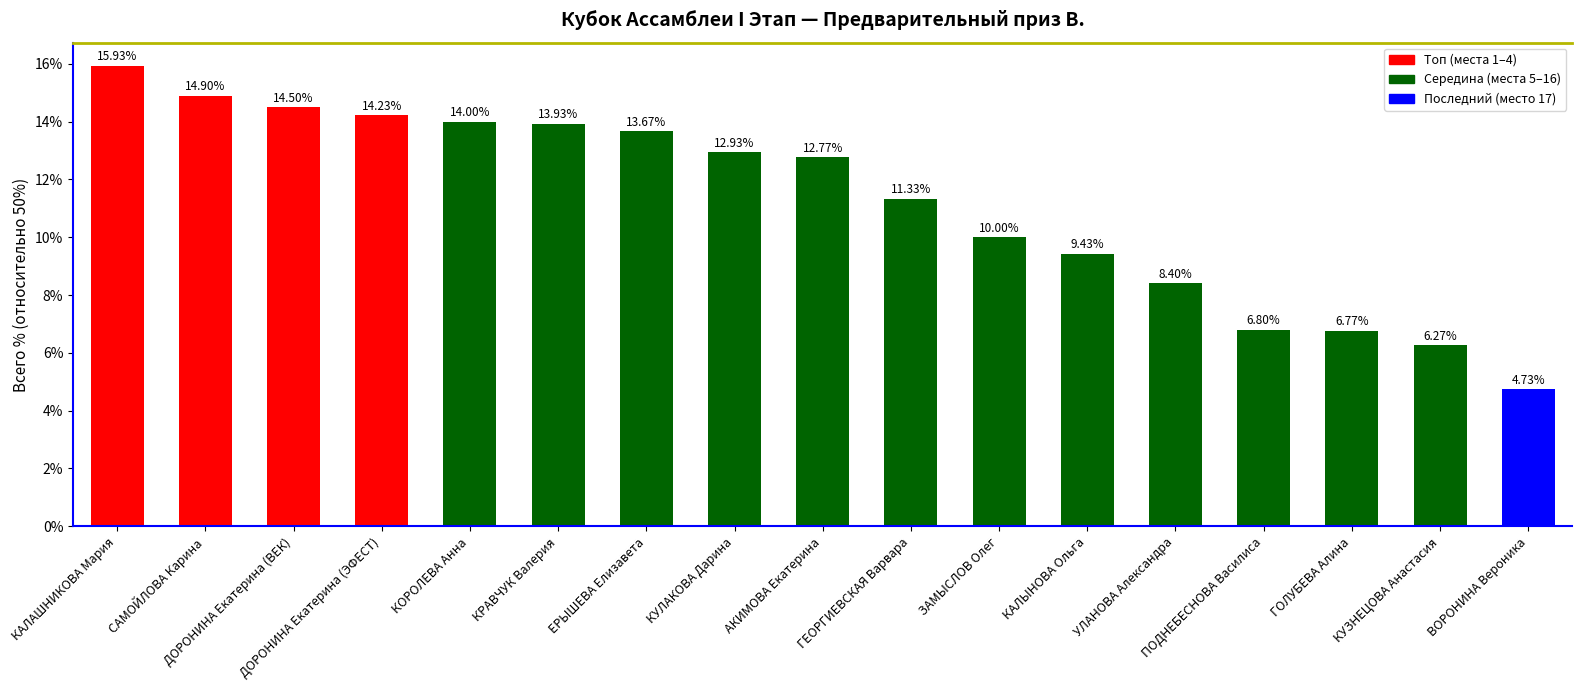

Between ДОРОНИНА Екатерина (ЭФЕСТ) and ЗАМЫСЛОВ Олег, which is larger?

ДОРОНИНА Екатерина (ЭФЕСТ)